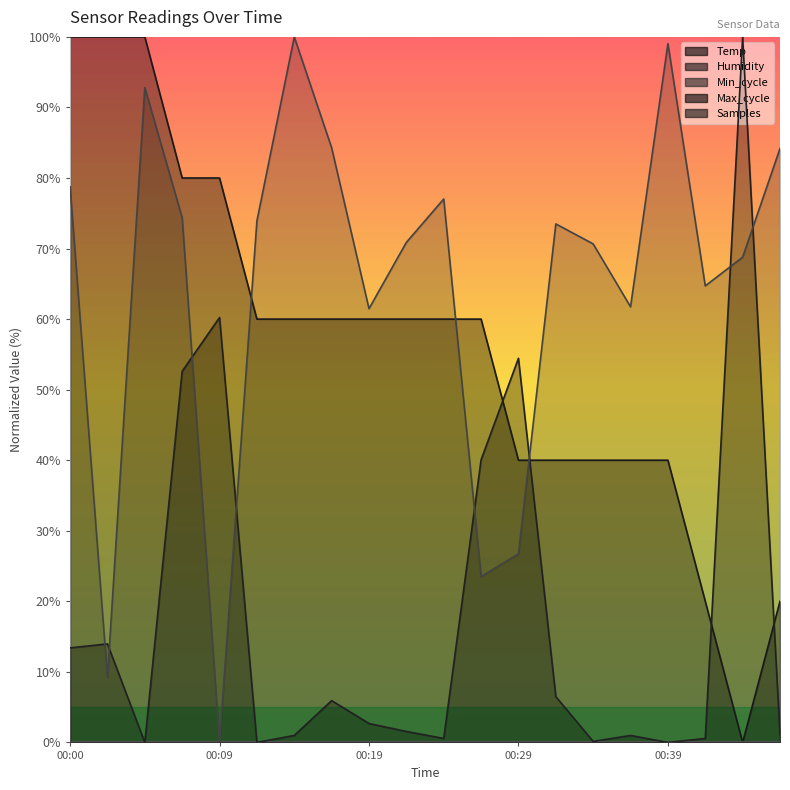

What is the sum of the Max_cycle values at 00:29 and 00:05?

54.4